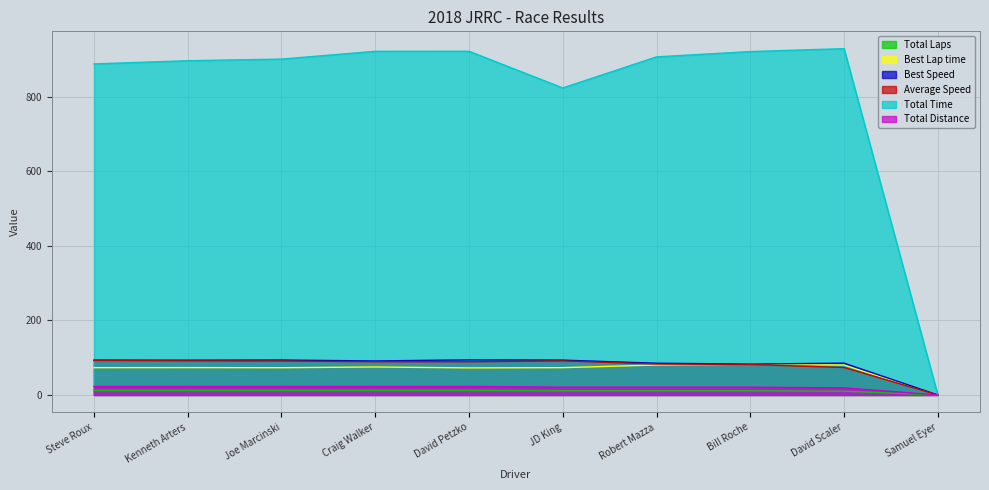

True or false: Best Lap time and Total Distance intersect in this chart.

False